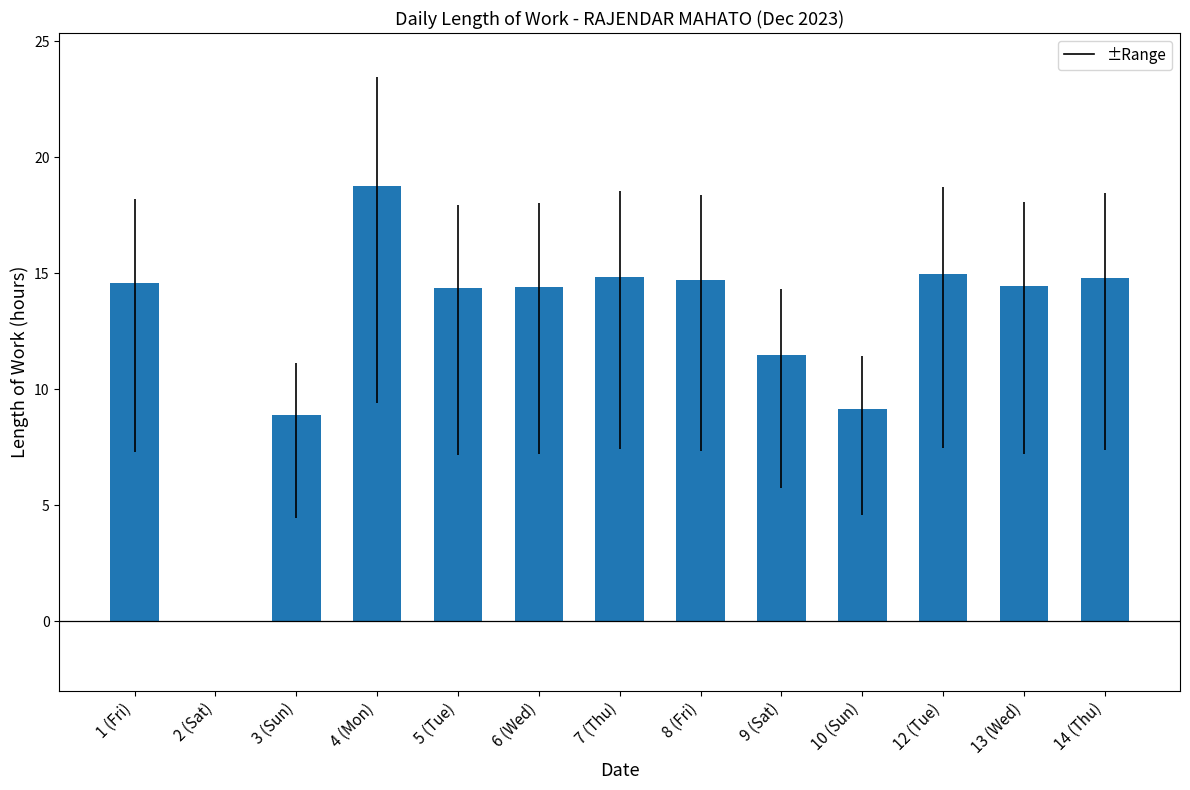

The value at 13 (Wed) is 3.4. True or false?

False